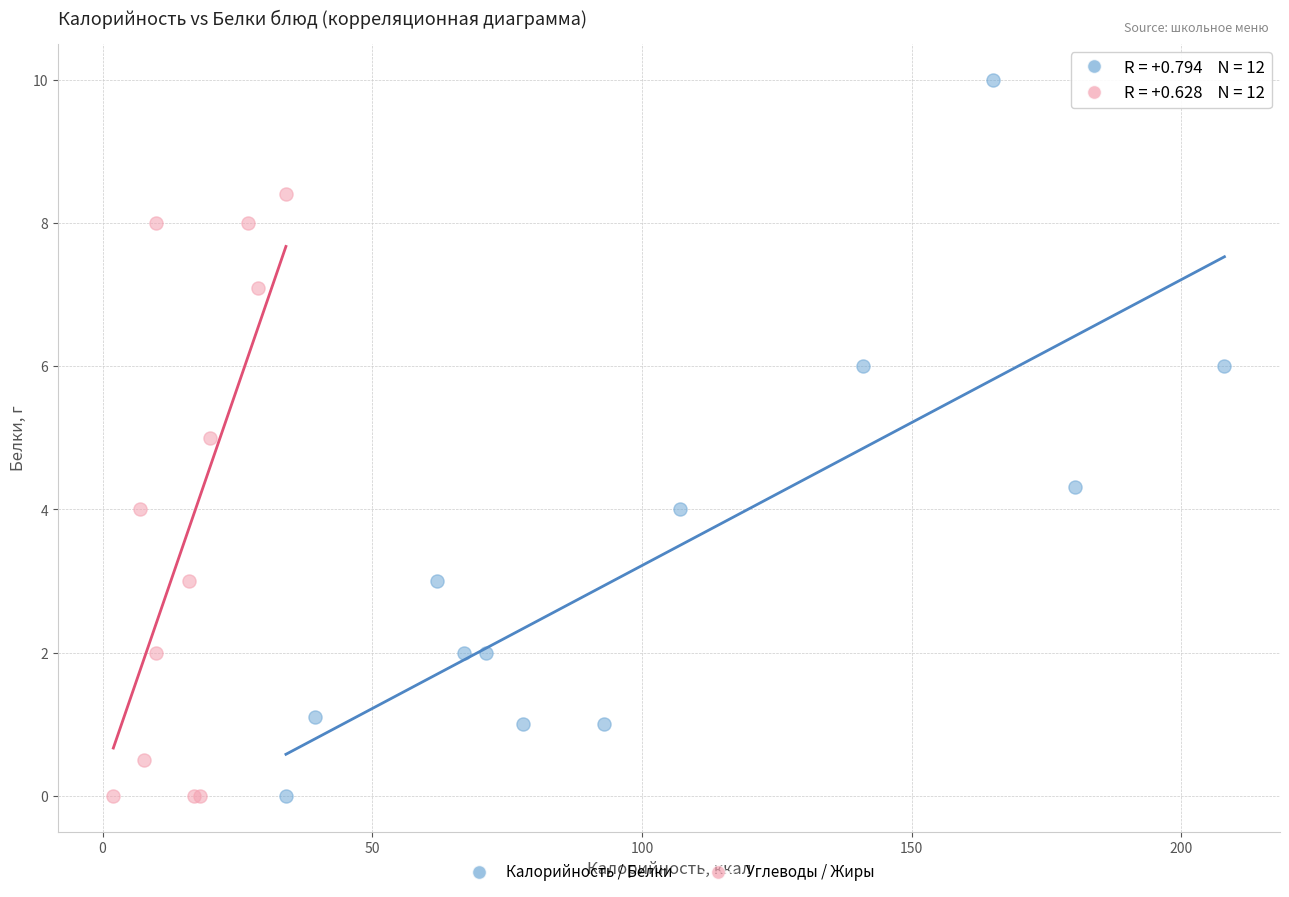

Which series has the widest spread of Y values?

Калорийность / Белки